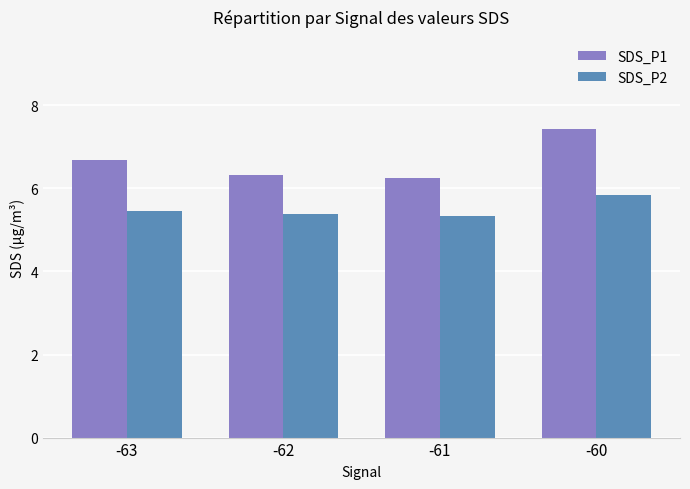

True or false: SDS_P1 has a value of 6.7 at -63.

True